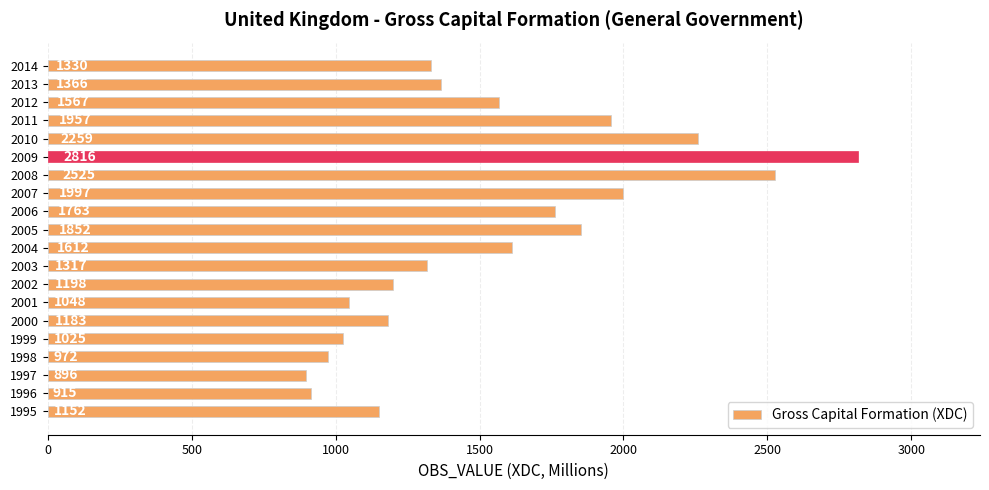

What is the sum of the values at 2011 and 2007?

3954